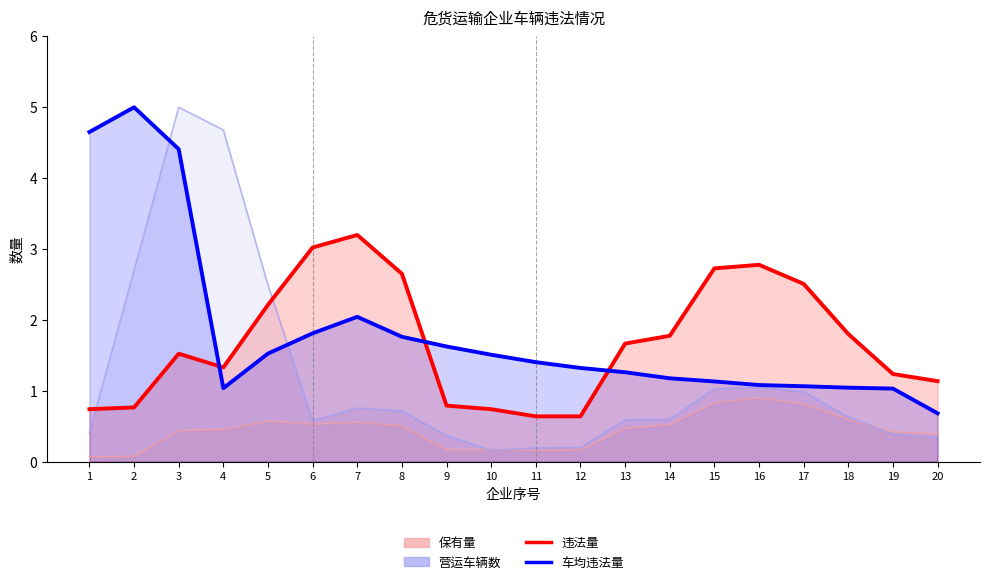

True or false: 营运车辆数 (thin) has a value of 1.0 at 17.

True